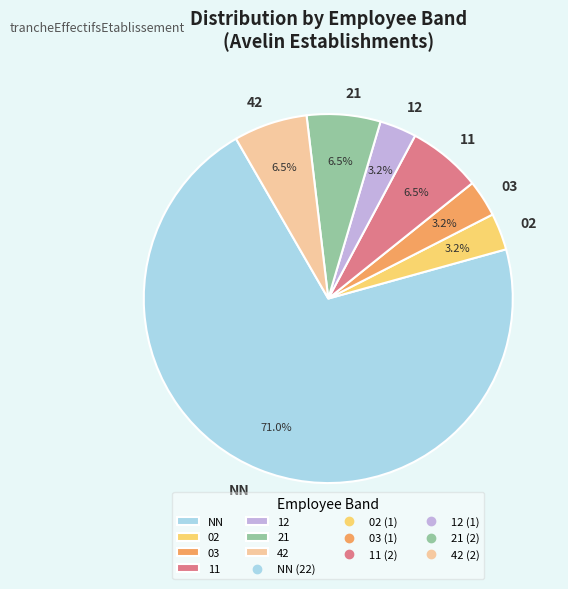

To the nearest percent, what is the average slice percentage?

14%